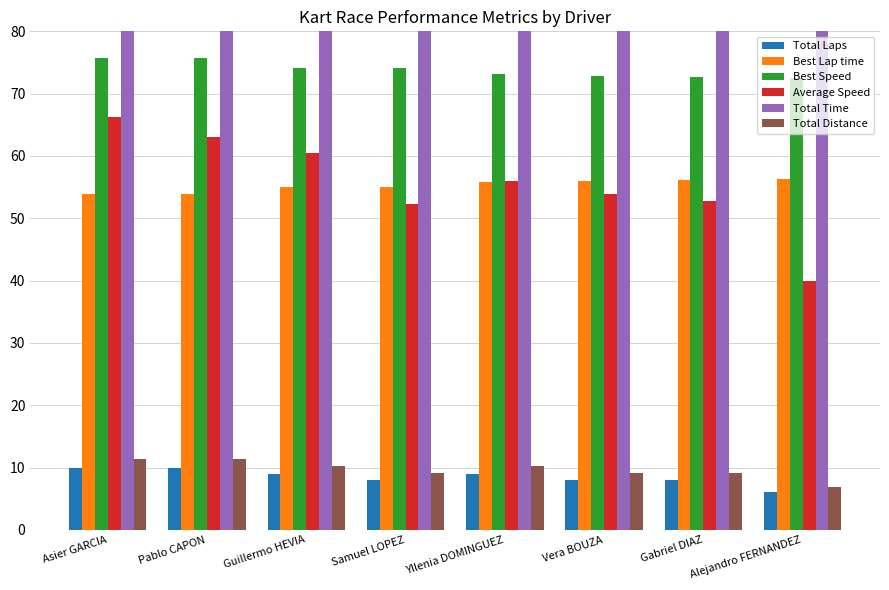

What is the maximum value shown in the chart?

656.1